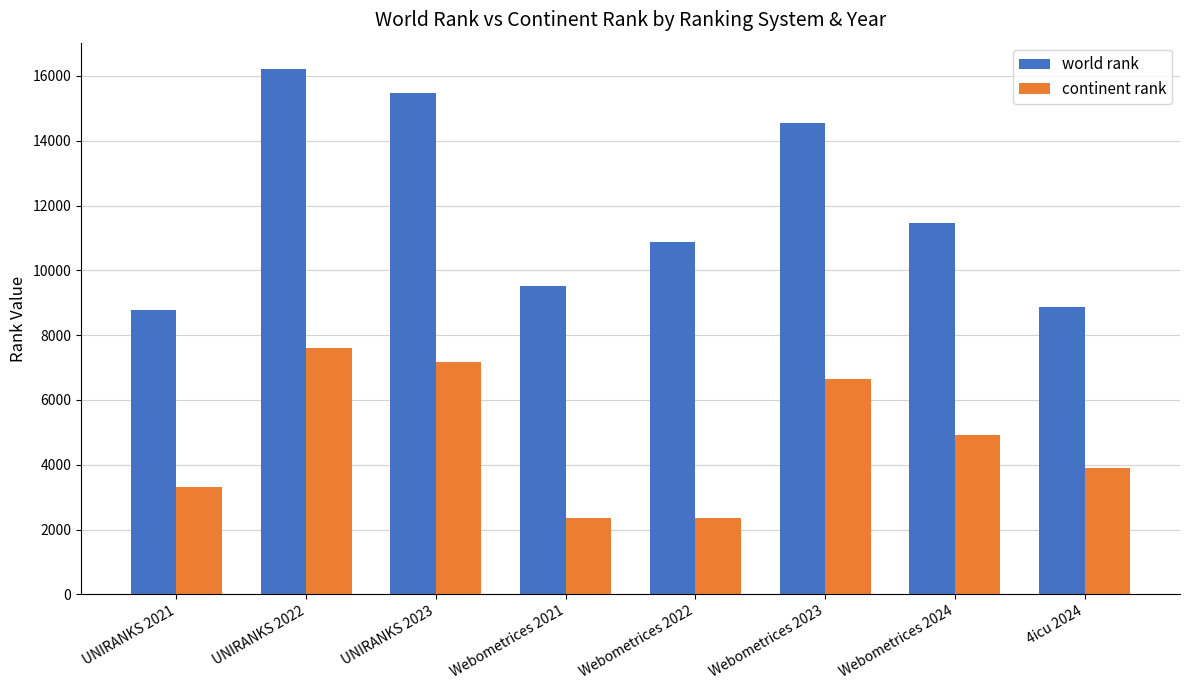

Which series has the largest total across all categories?

world rank